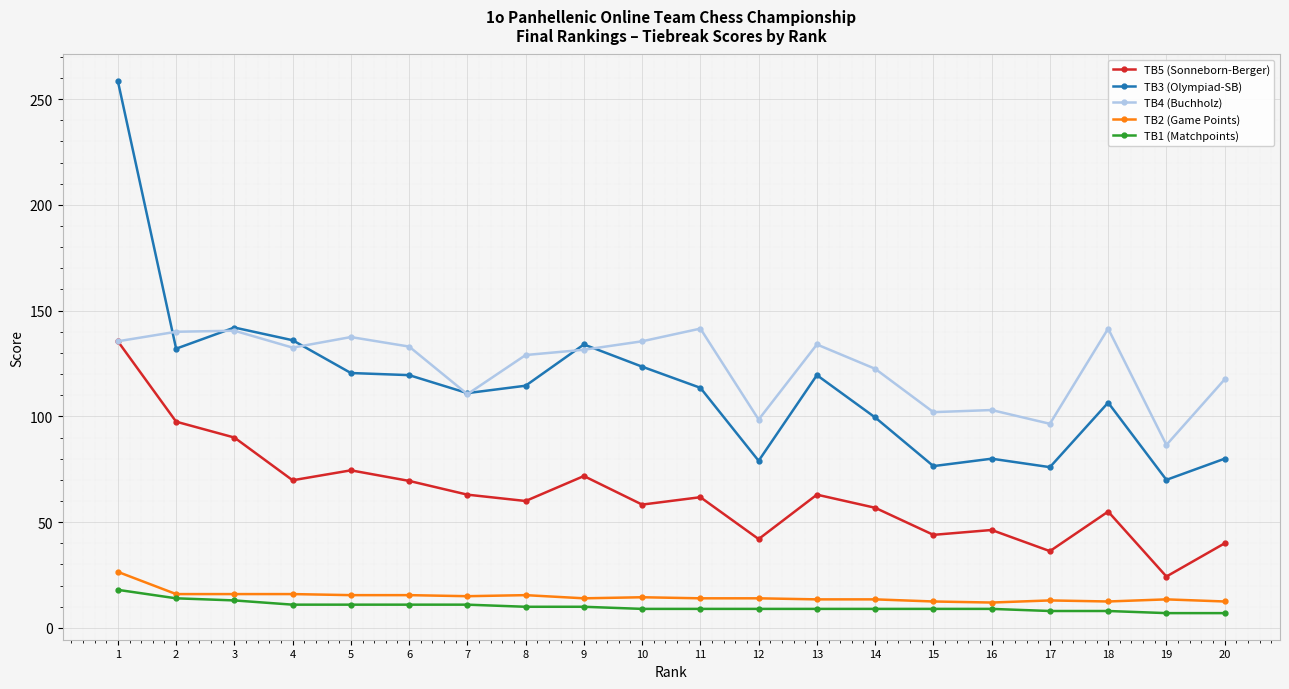

True or false: TB2 (Game Points) has a value of 14.0 at 11.

True